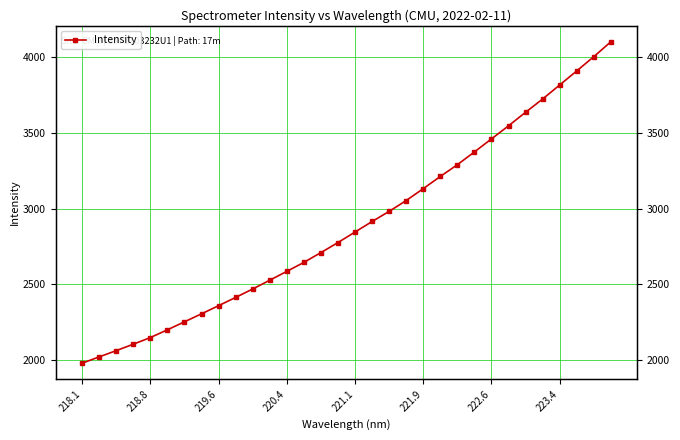

True or false: the data shows 2163.7 at 22.

False